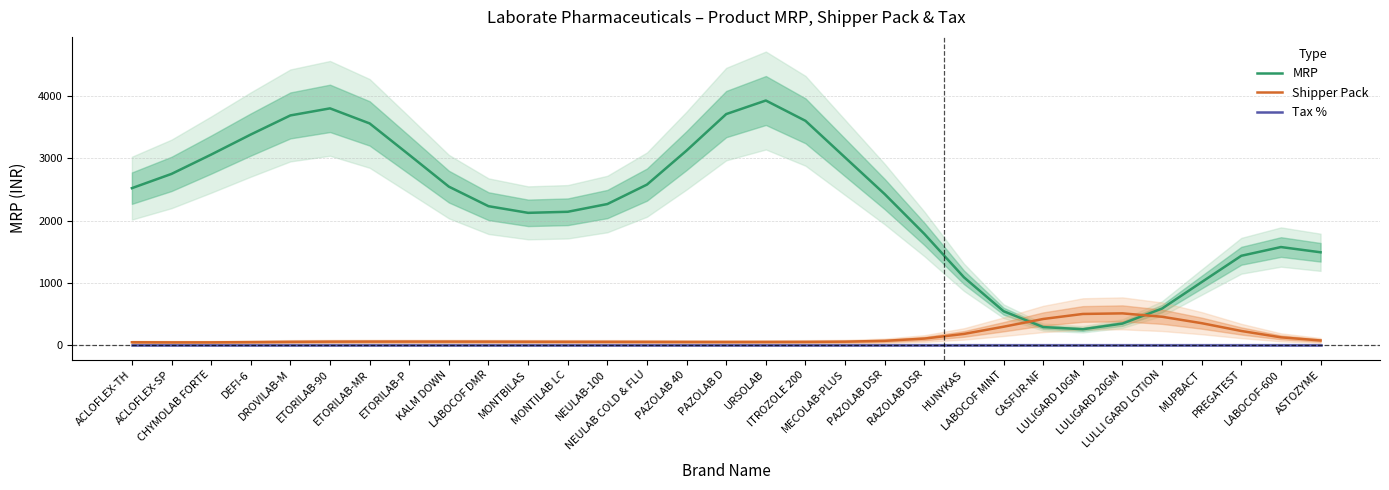

What is the difference between the MRP values at ETORILAB-MR and DEFI-6?

178.0